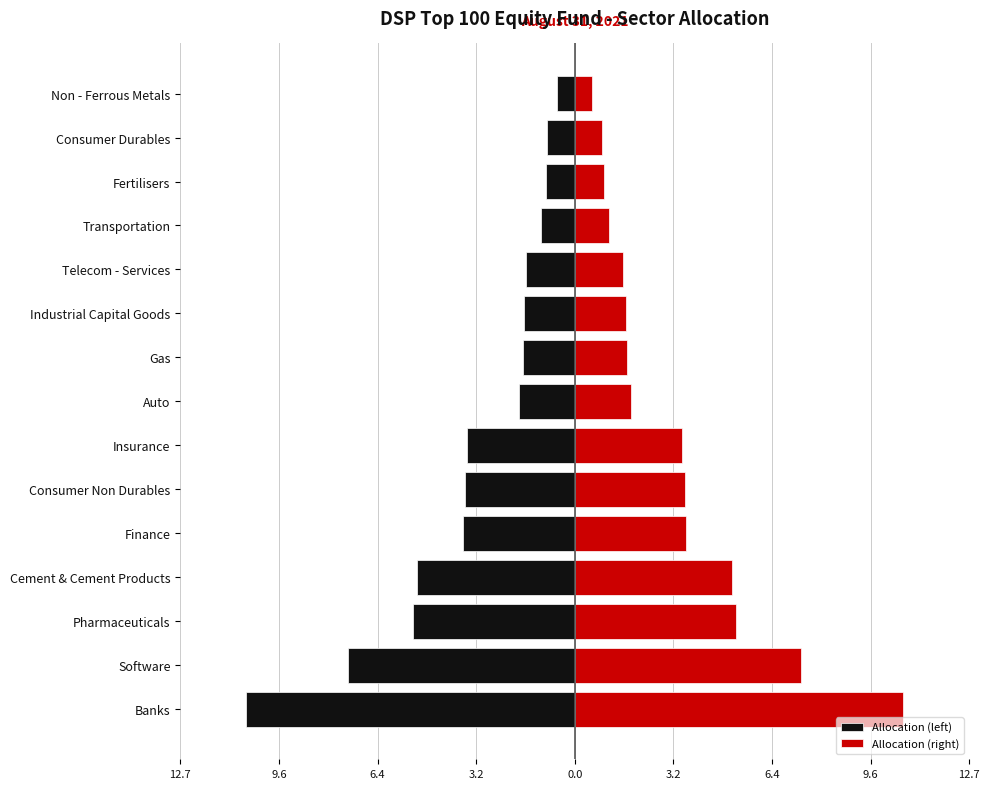

Is the value of Allocation (left) at Software greater than the value of Allocation (right) at Consumer Non Durables?

No